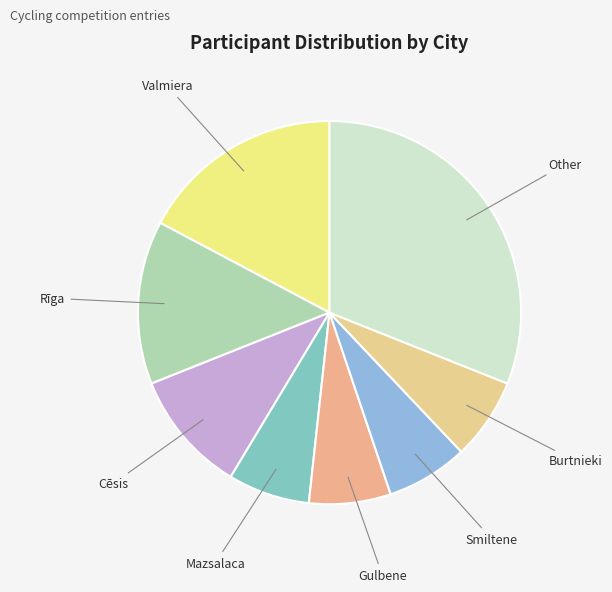

Is it true that Valmiera is 17% of the pie?

True